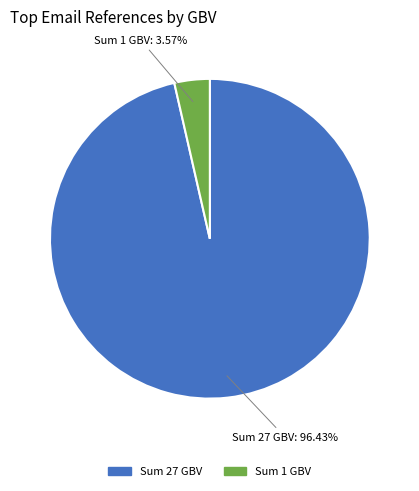

How many slices are in this pie chart?

2